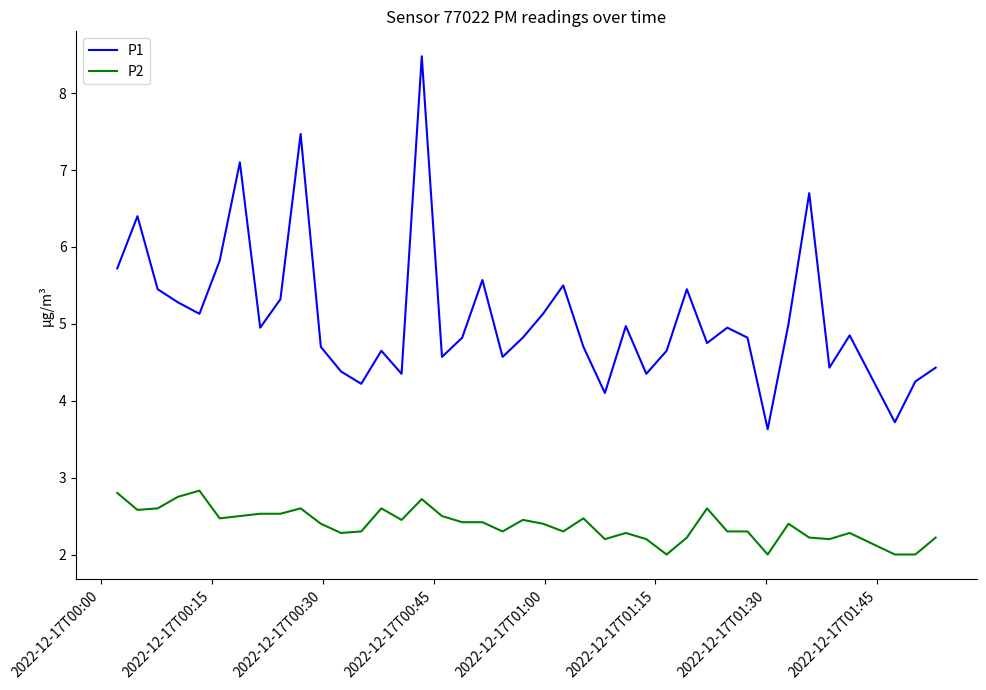

What is the difference between the maximum and minimum values in the P2 series?

0.8